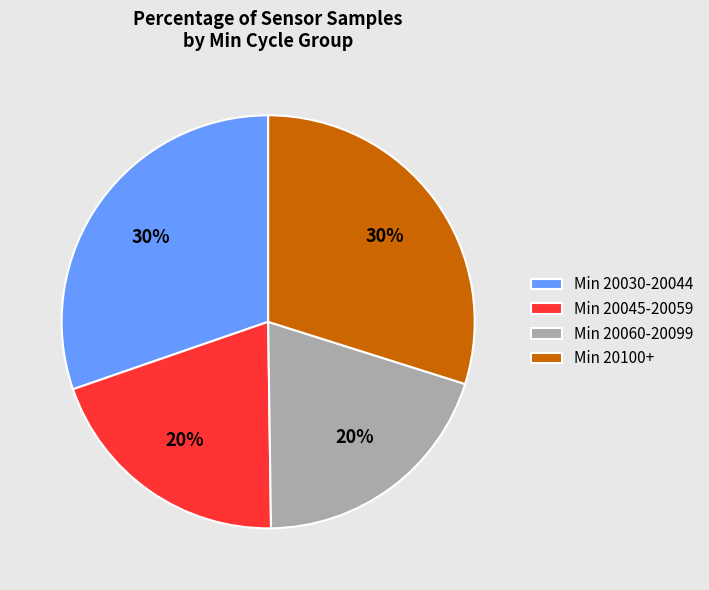

Approximately how many times larger is the value at Min 20045-20059 compared to Min 20060-20099?

1.0